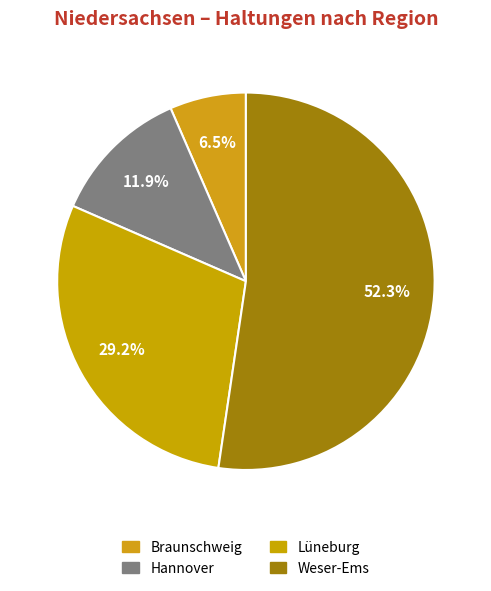

To the nearest percent, what is the difference between the largest and smallest slice percentages?

46%